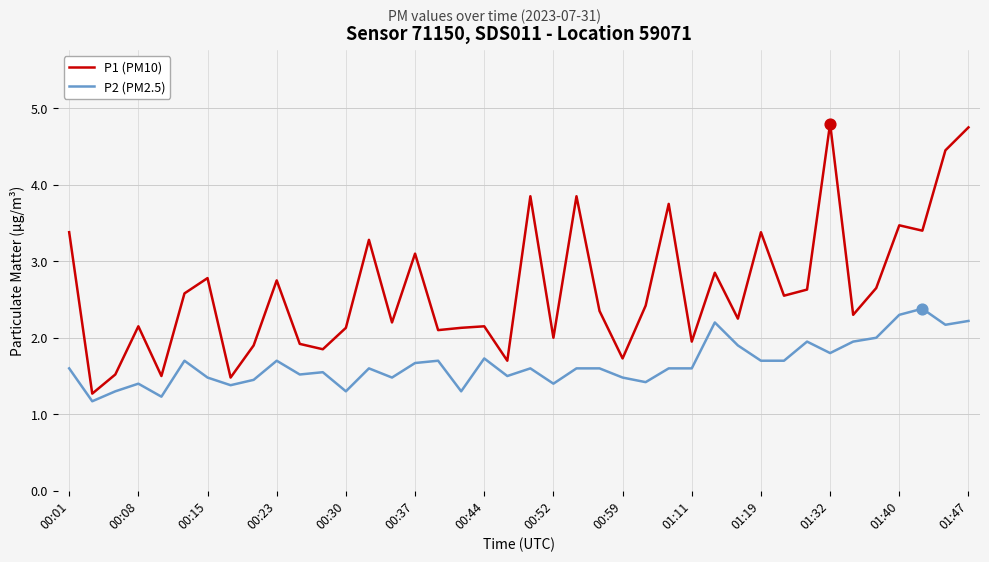

Which series has the largest total across all categories?

P1 (PM10)